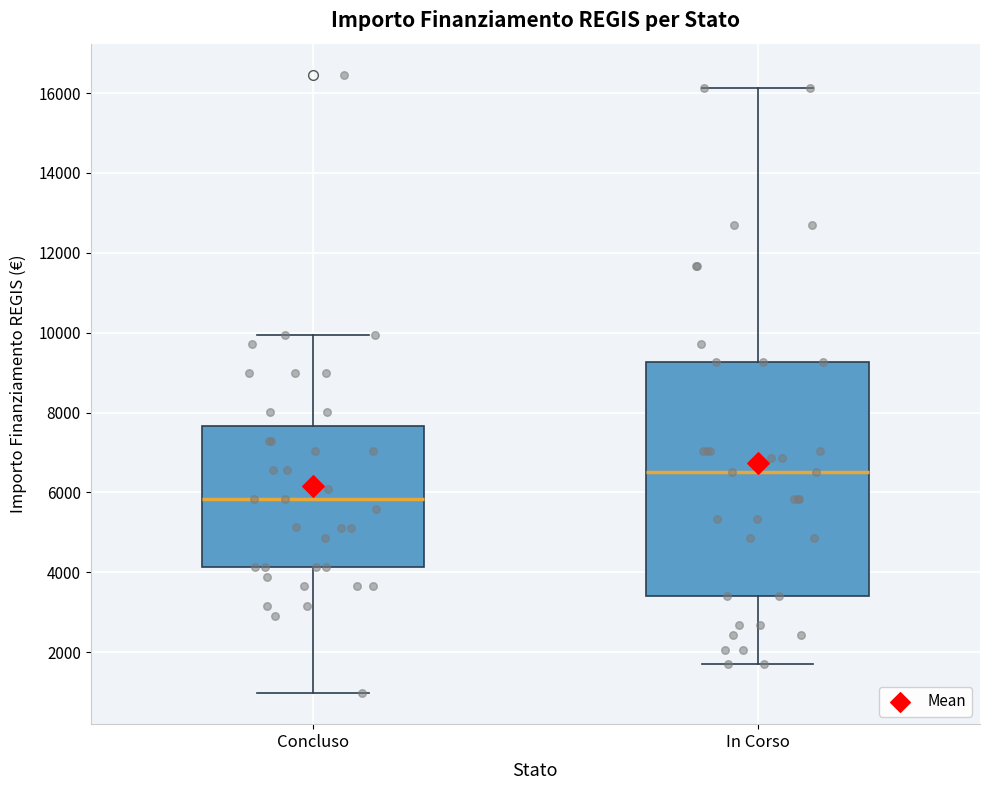

Which box has the highest median line?

In Corso